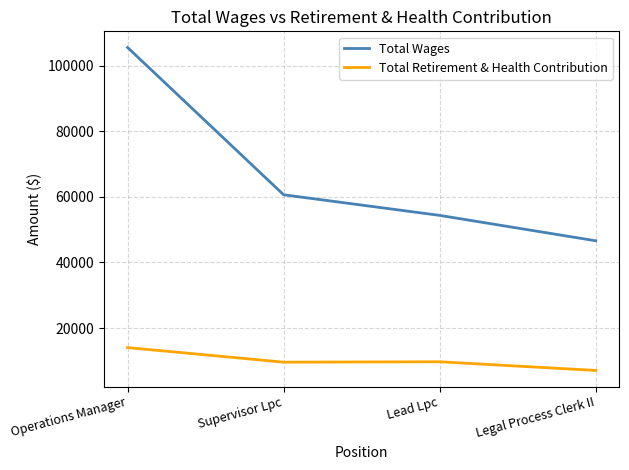

What value does the Total Wages series have at Operations Manager, to the nearest 100?

105500